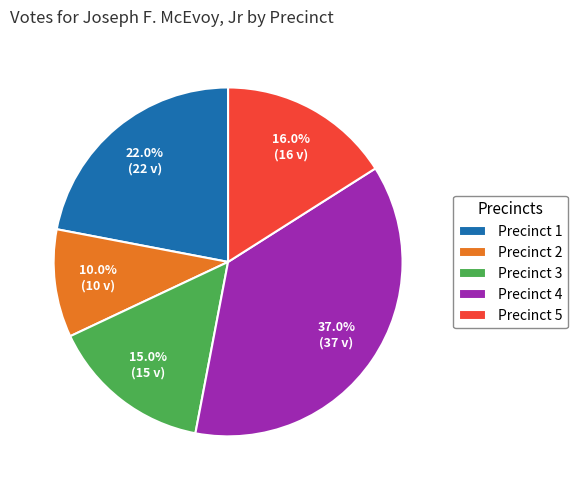

Is Precinct 4 the majority of the pie?

No